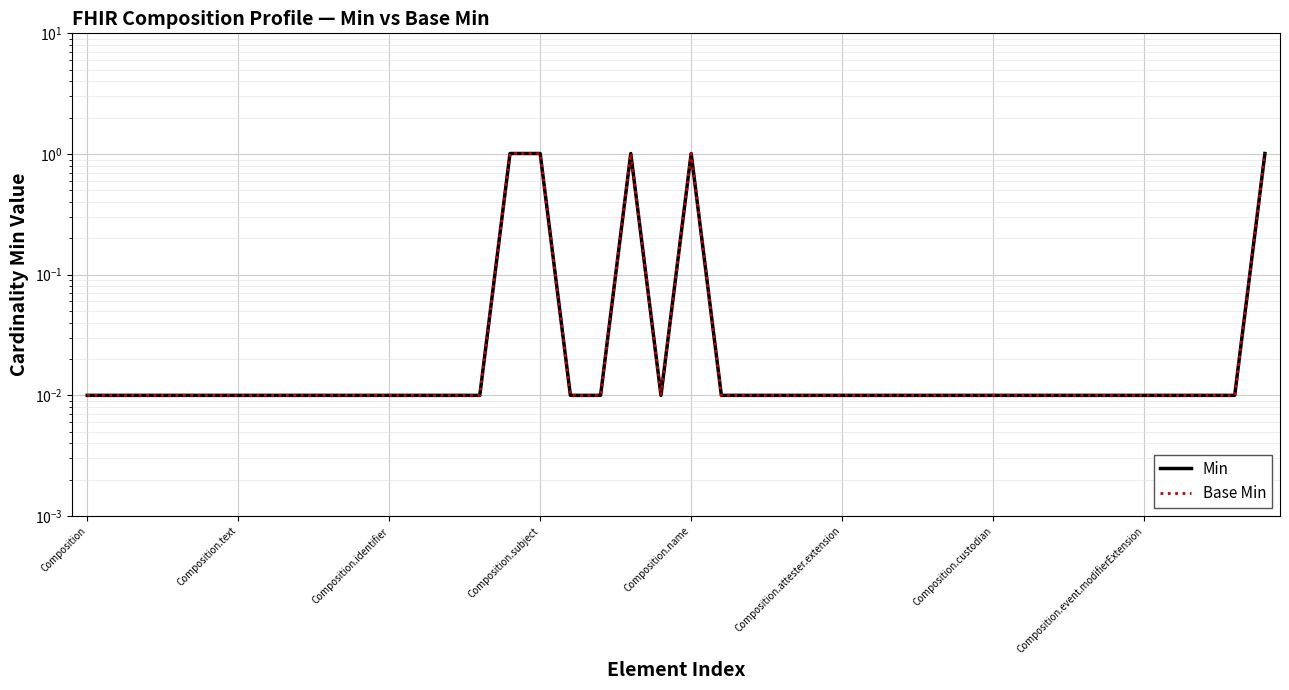

True or false: Min has a value of 0.0 at 13.

True